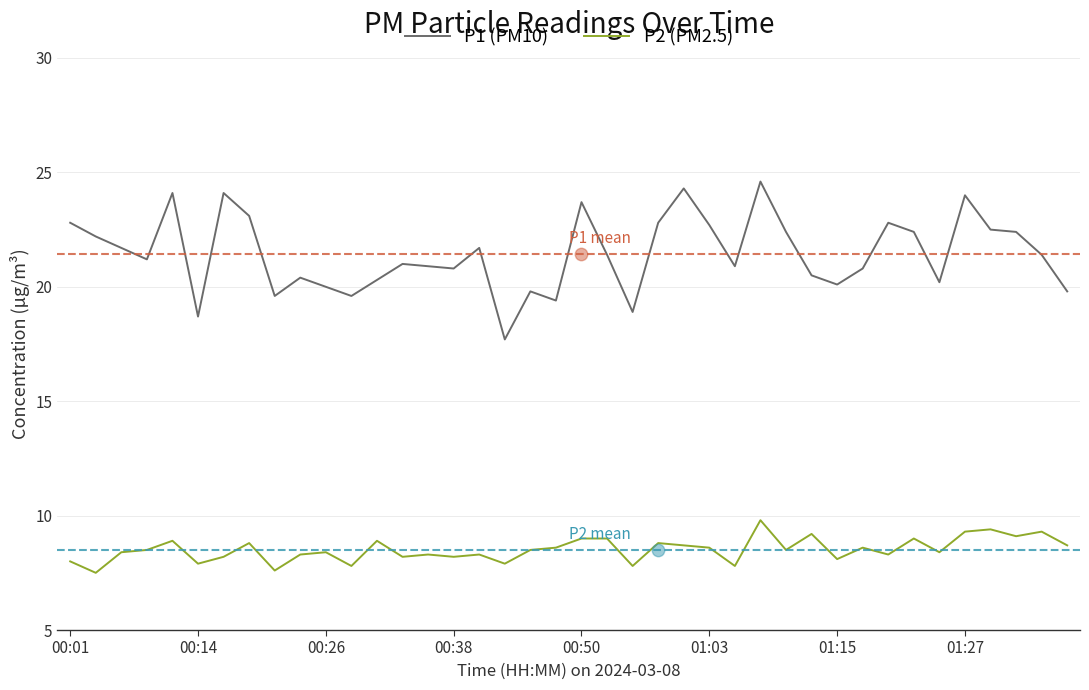

Which series reaches the minimum Y coordinate?

P2 (PM2.5)